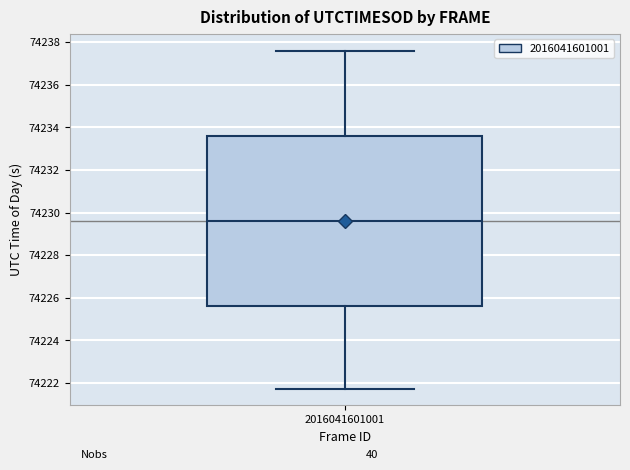

Transcribe this box plot: give where the median line is, the range the box spans, and where the two whiskers end, as read against the y-axis. The values are not printed on the chart, so give them approximately, as read against the axis.

median 74229.6, box 74225.6 to 74233.6, whiskers 74221.8 to 74237.6